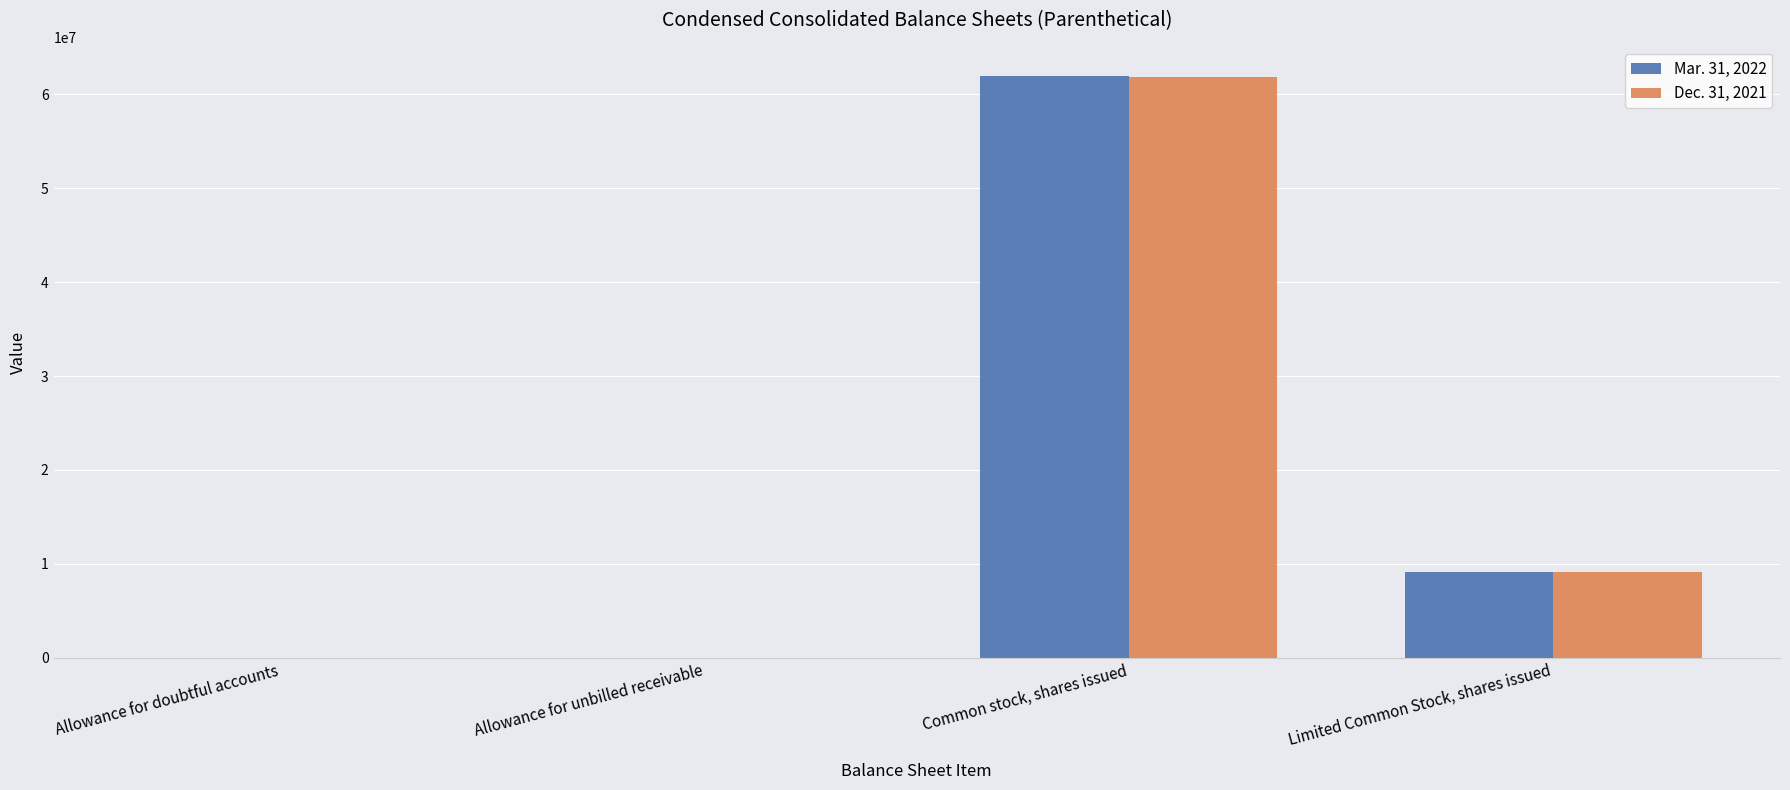

True or false: Mar. 31, 2022 has a value of 98465998 at Common stock, shares issued.

False